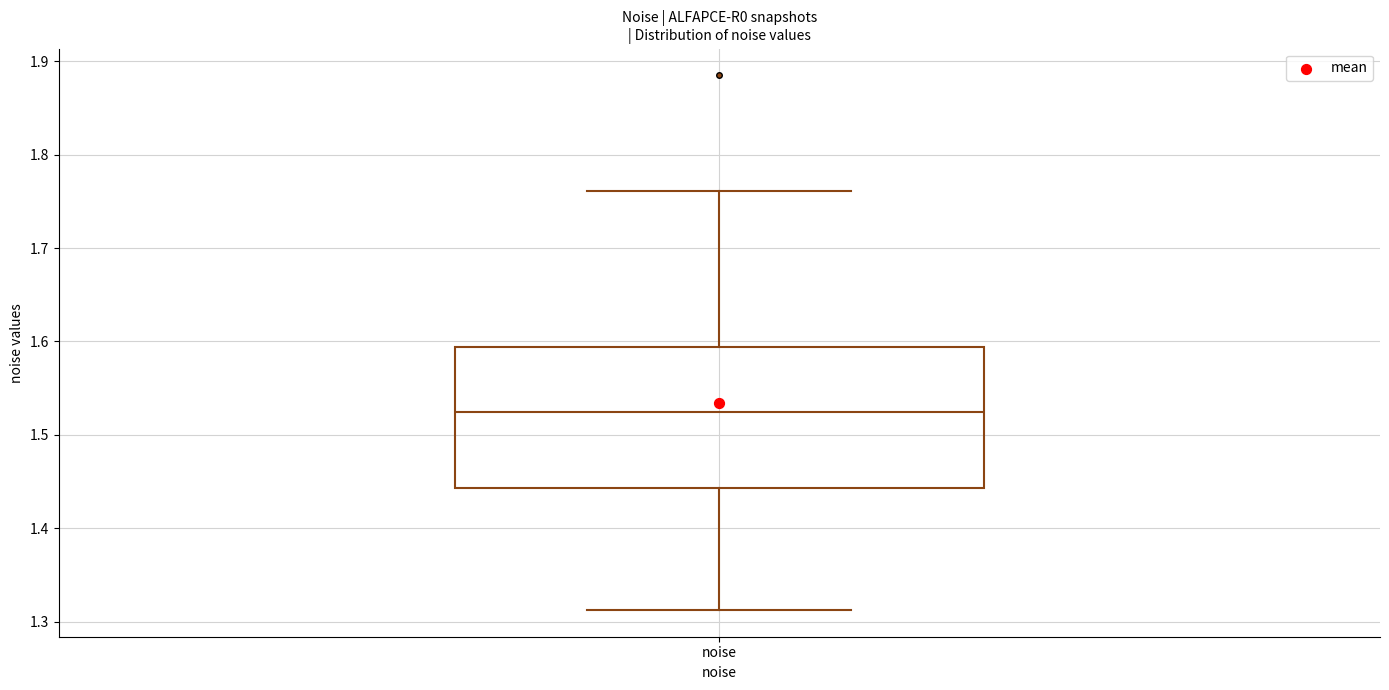

Read this box plot against the y-axis: the position of the median line, the range covered by the box, and the ends of both whiskers. The values are not printed on the chart, so give them approximately, as read against the axis.

median 1.52, box 1.44 to 1.59, whiskers 1.31 to 1.76